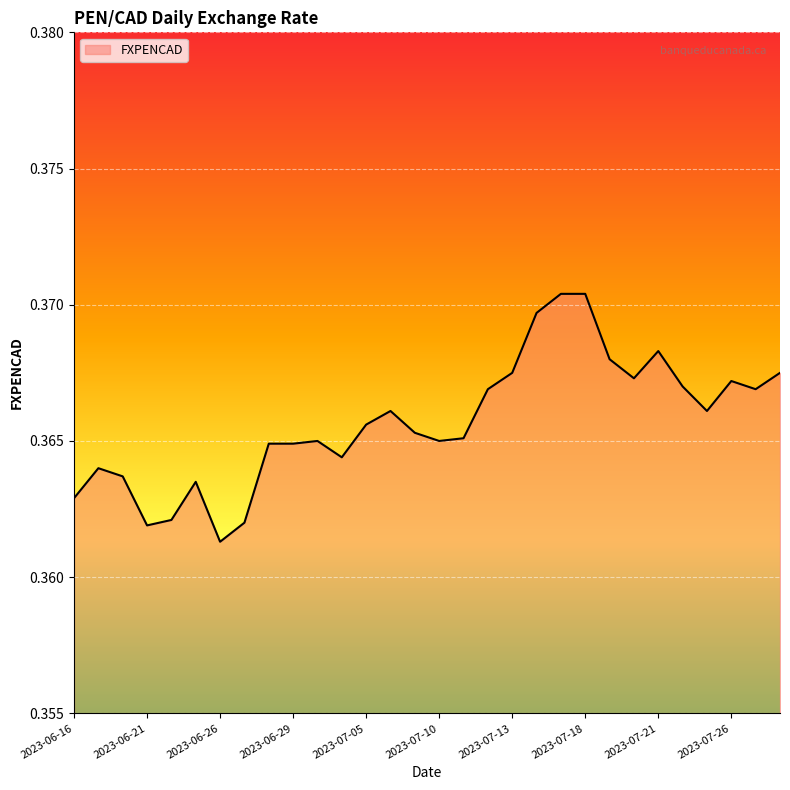

List the labels in order of value, largest first.

2023-07-17, 2023-07-18, 2023-07-14, 2023-07-21, 2023-07-19, 2023-07-13, 2023-07-28, 2023-07-20, 2023-07-26, 2023-07-24, 2023-07-12, 2023-07-27, 2023-07-06, 2023-07-25, 2023-07-05, 2023-07-07, 2023-07-11, 2023-06-30, 2023-07-10, 2023-06-28, 2023-06-29, 2023-07-04, 2023-06-19, 2023-06-20, 2023-06-23, 2023-06-16, 2023-06-22, 2023-06-27, 2023-06-21, 2023-06-26